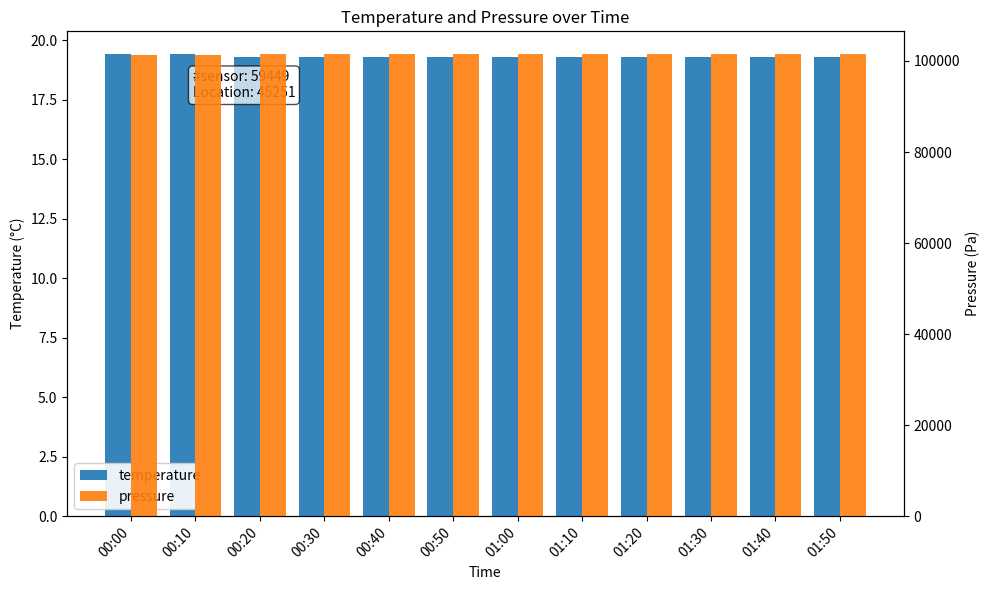

Which series has the largest total across all categories?

pressure